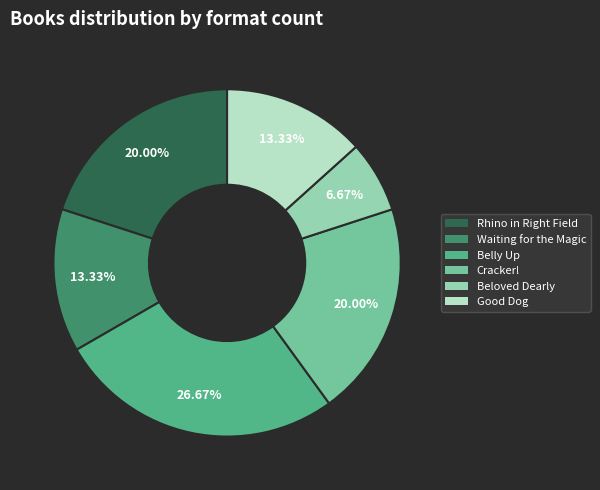

What is the largest slice in the pie chart?

Belly Up